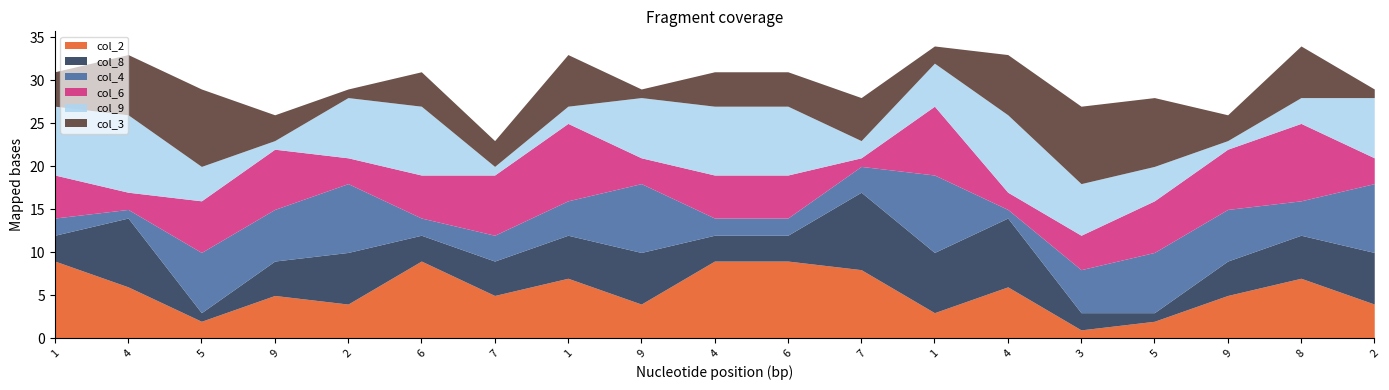

Which series changed the most between 7 and 2?

col_4